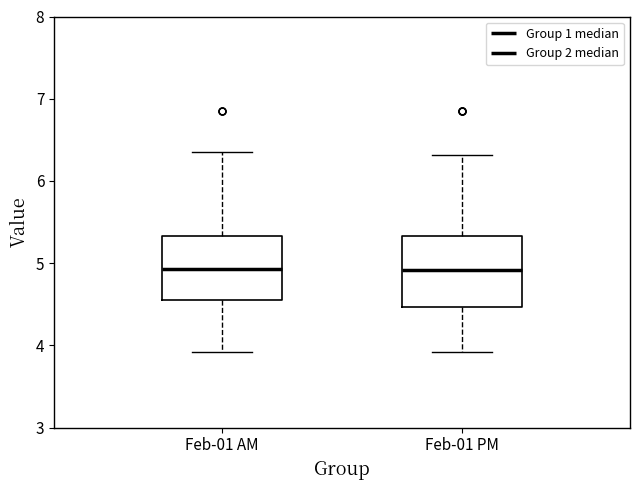

Reading left to right, read every box against the y-axis: the position of its median line, the range the box covers, and the ends of its whiskers. The values are not printed on the chart, so give them approximately, as read against the axis.

Feb-01 AM: median 4.9, box 4.5 to 5.3, whiskers 3.9 to 6.4
Feb-01 PM: median 4.9, box 4.5 to 5.3, whiskers 3.9 to 6.3